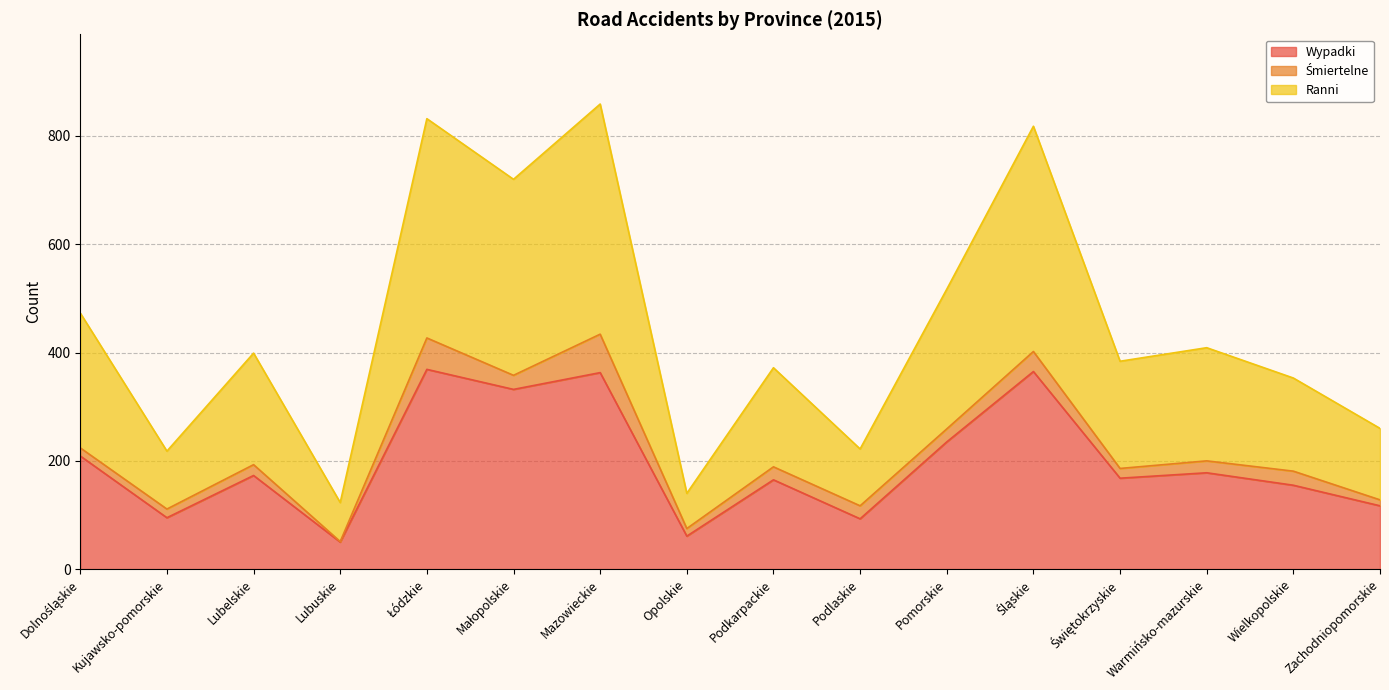

At which category is the sum across all series the highest?

Mazowieckie